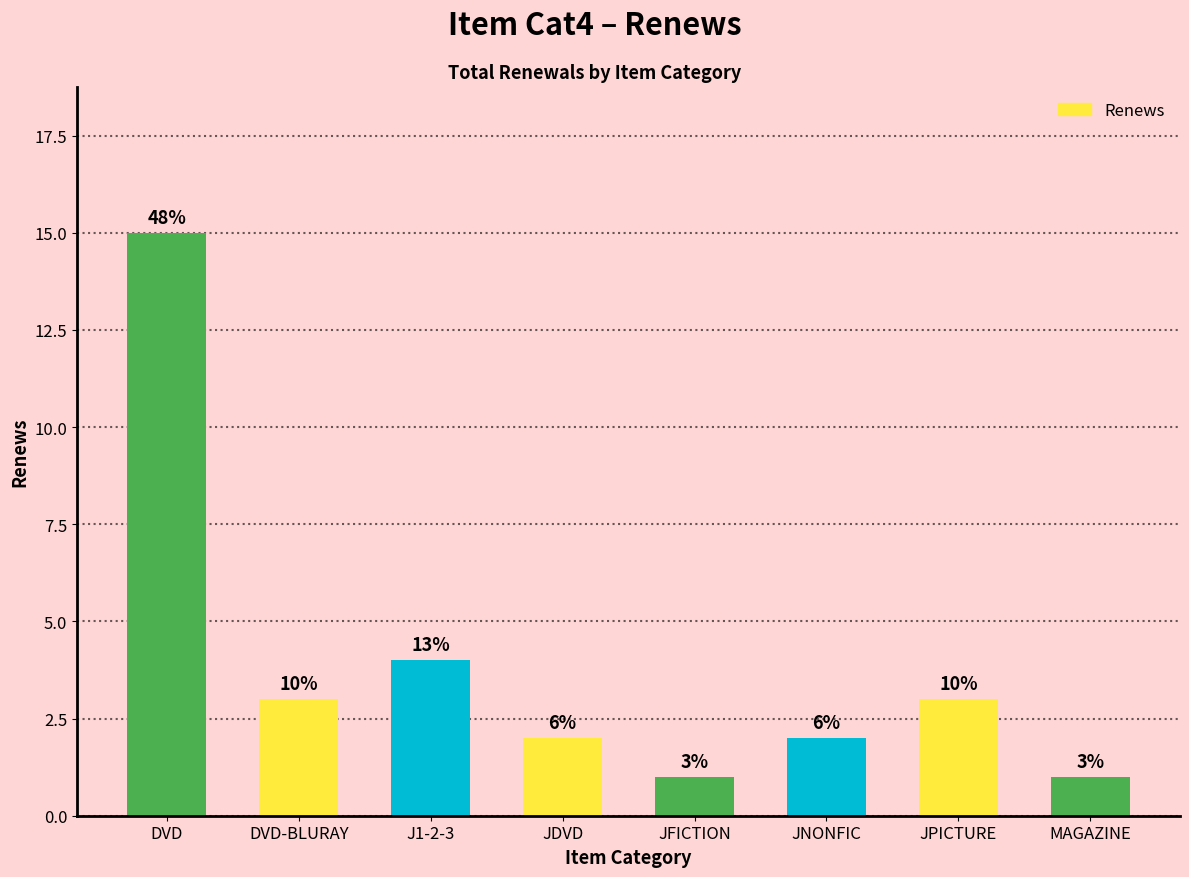

What is the difference between the second highest and minimum values?

3